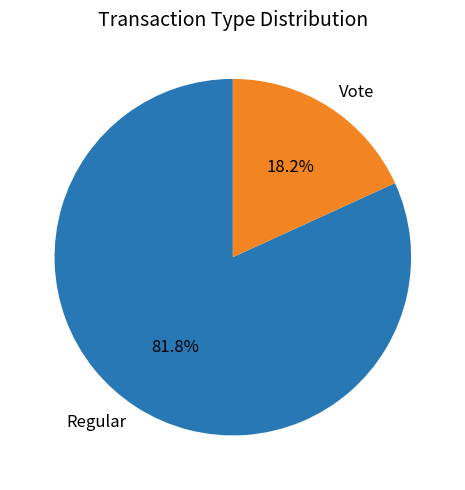

What percentage do Vote and Regular together represent?

100.0%